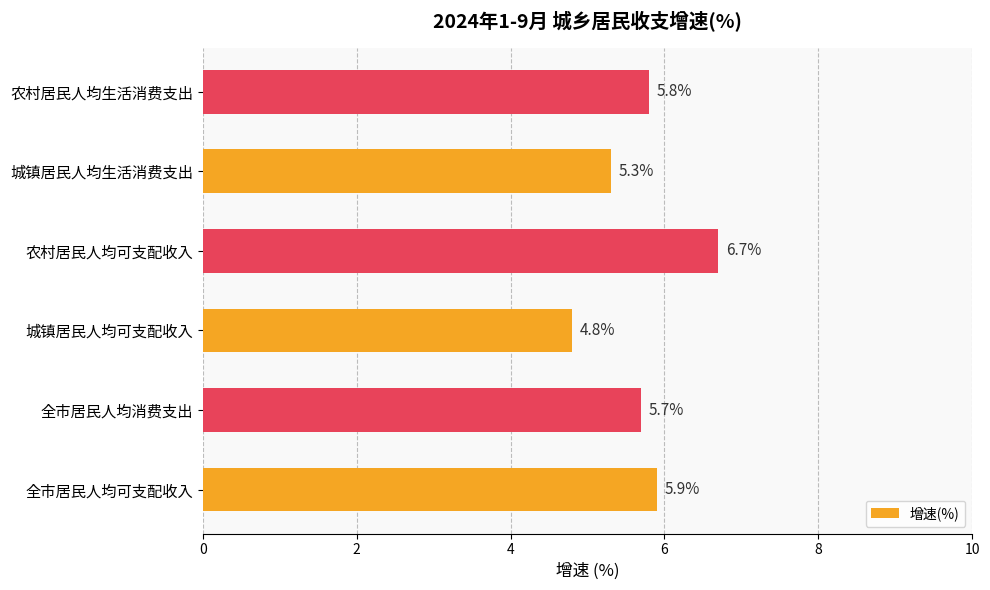

What is the maximum value shown in the chart?

6.7